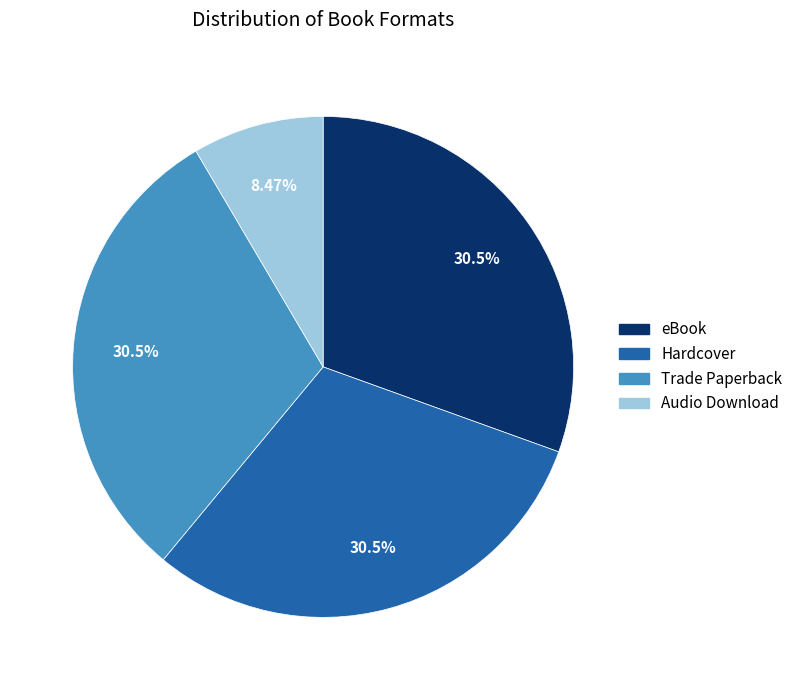

Is there any slice that represents more than half of the pie?

No